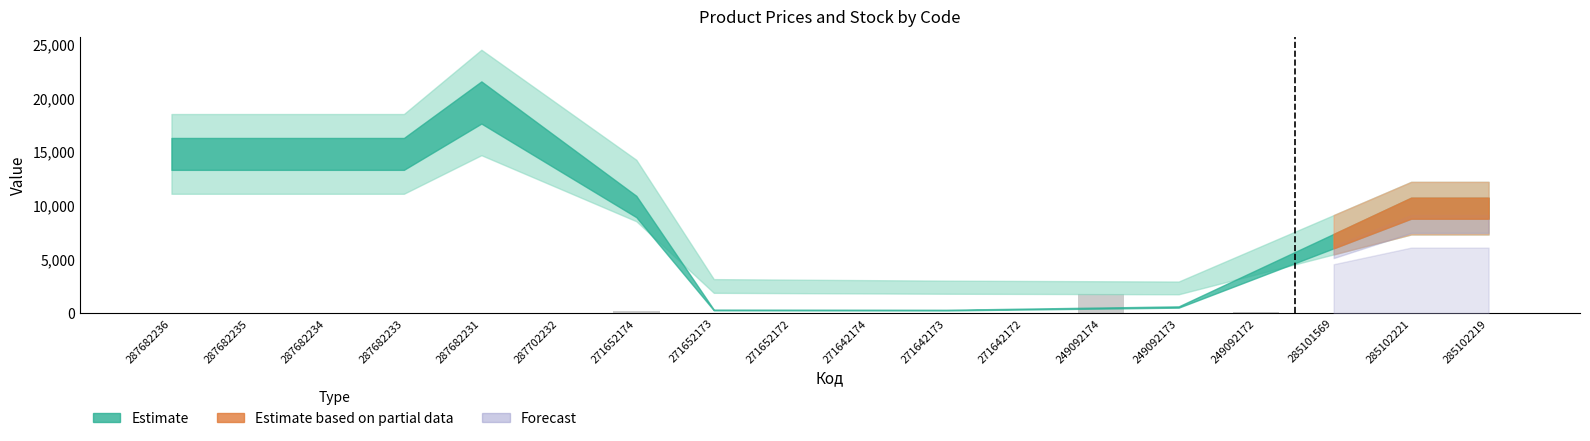

What is the sum of all values?

2640